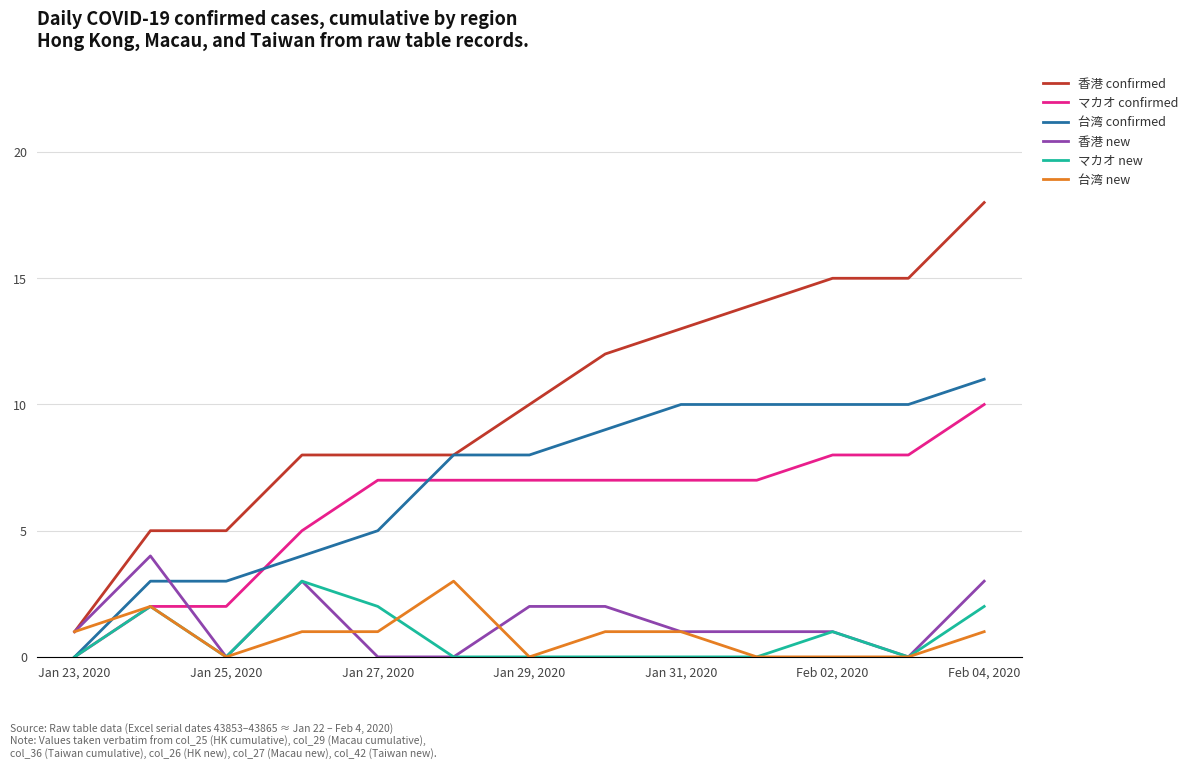

Which series has the largest total across all categories?

香港 confirmed